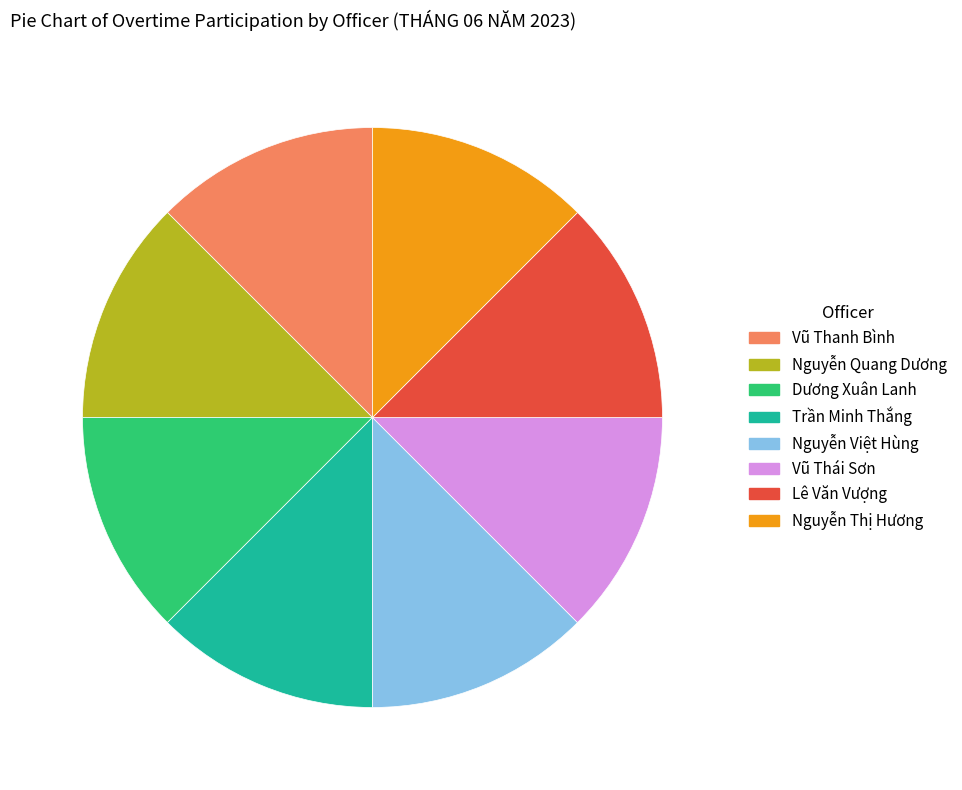

Does any single category account for the majority?

No